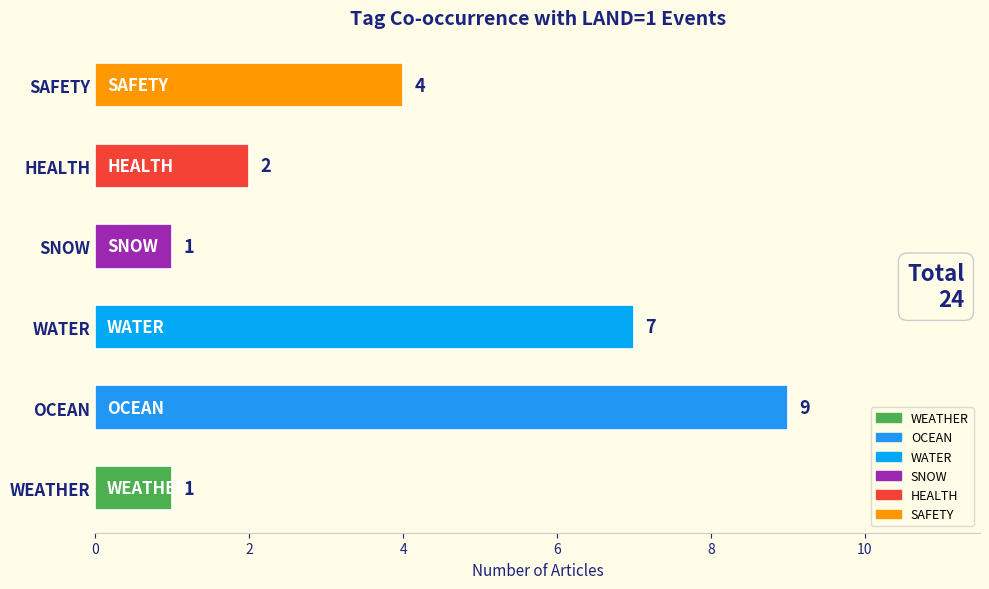

True or false: the data shows 9 at OCEAN.

True